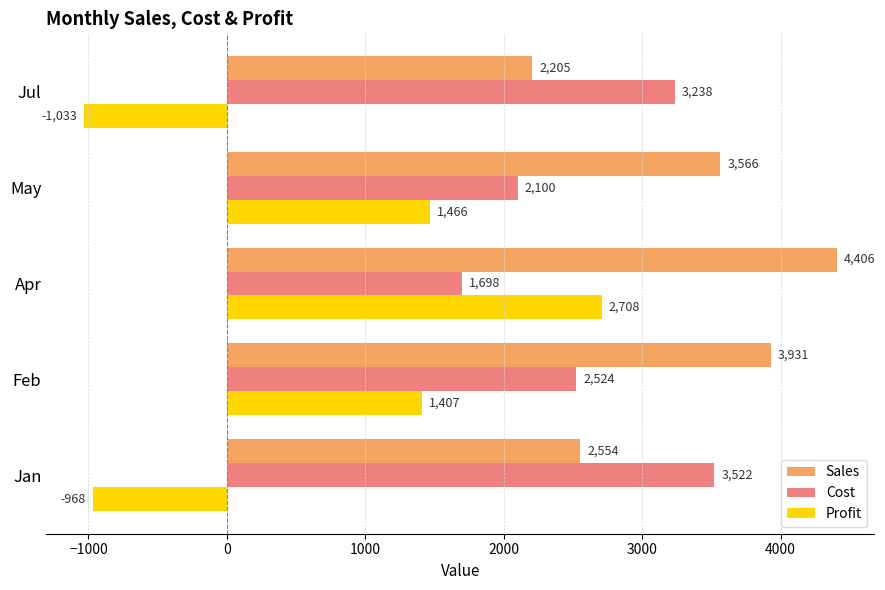

Rank the series by their maximum value, from lowest to highest.

Profit, Cost, Sales